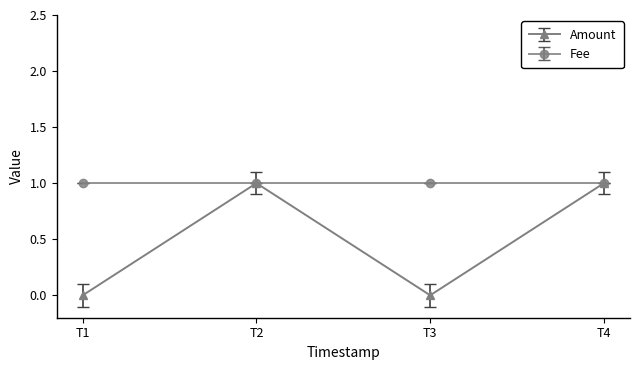

The Amount series shows 0 at T3. True or false?

True